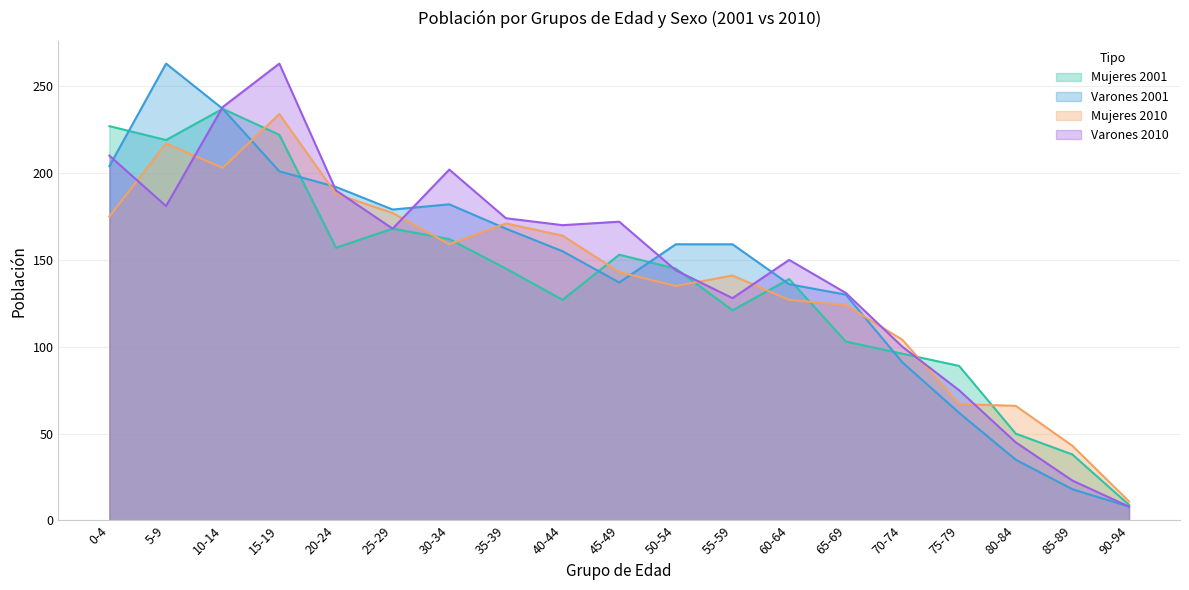

Where does the Mujeres 2010 series first go above 143?

0-4